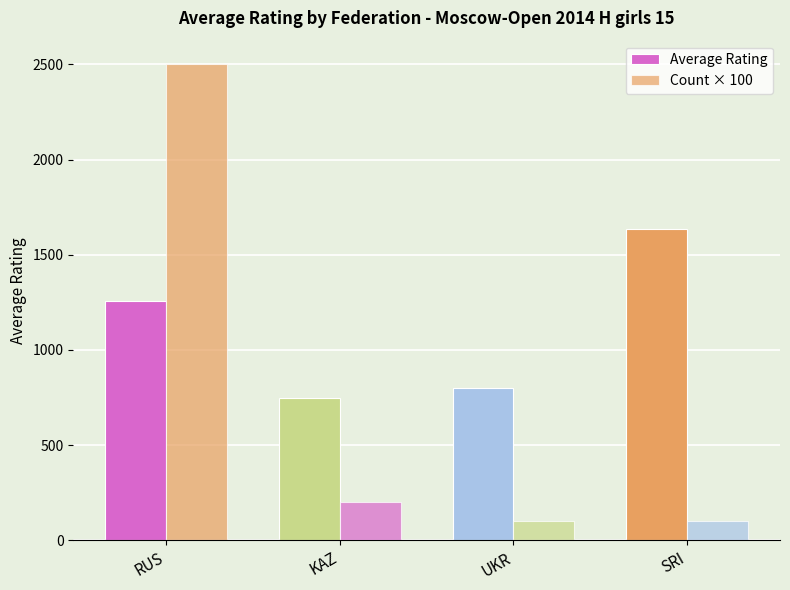

How many values in the Average Rating series are below 1258?

2